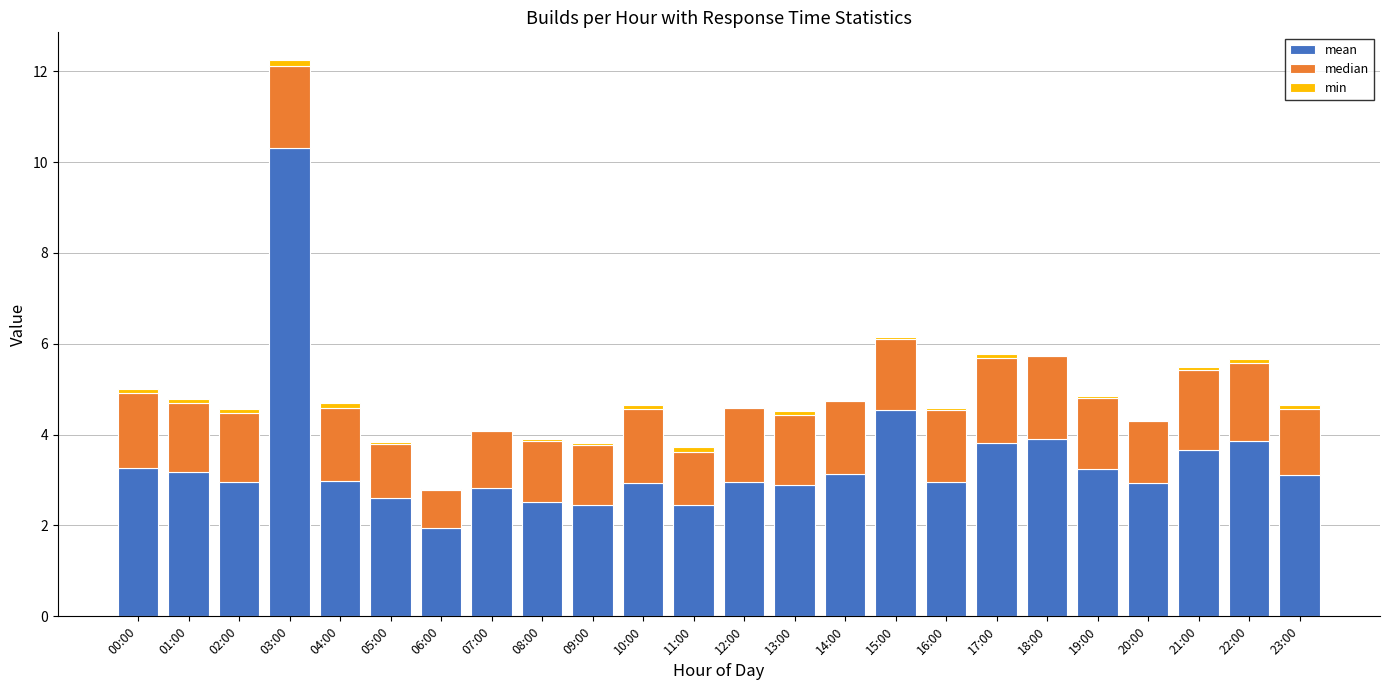

At which category is the sum across all series the highest?

03:00